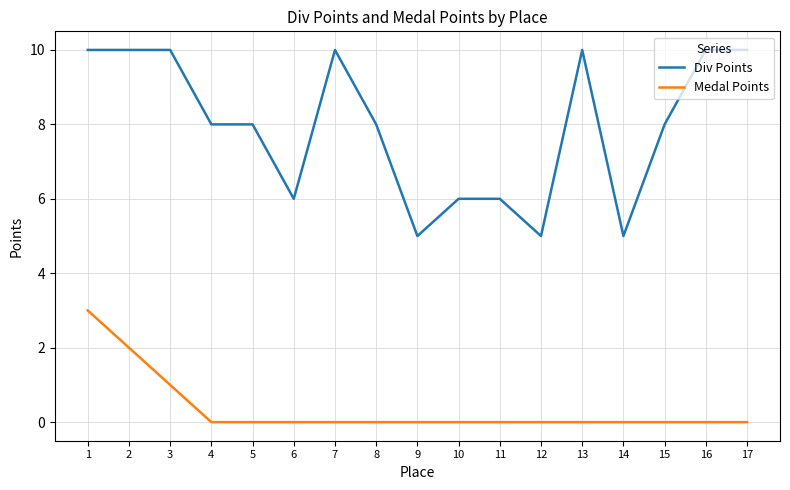

Between 11 and 12, which series saw the biggest shift?

Div Points